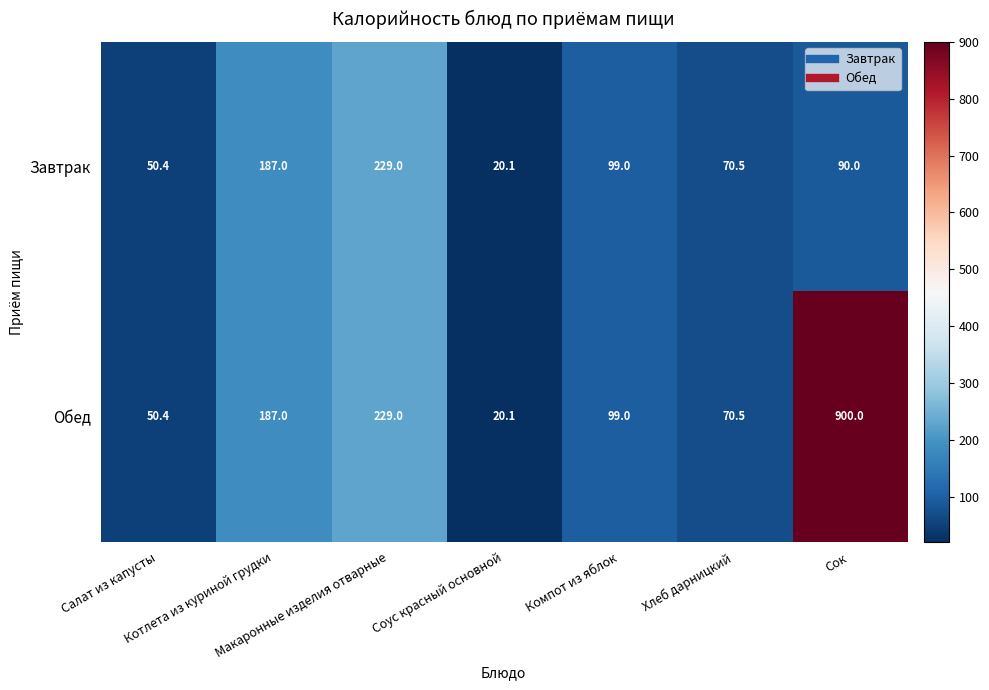

What is the maximum value shown in the chart?

900.0